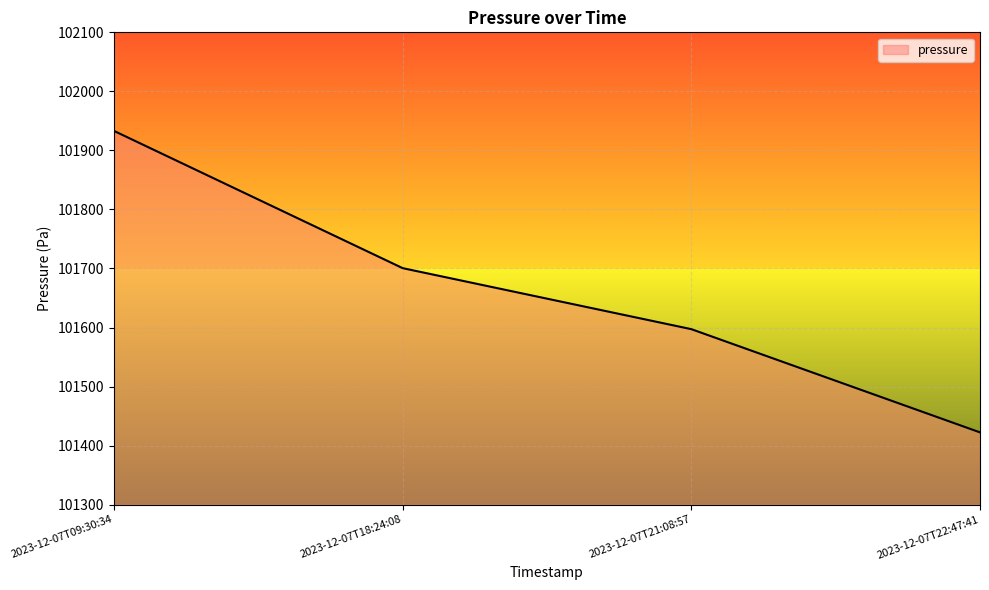

What is the change in value from 2023-12-07T18:24:08 to 2023-12-07T22:47:41?

-278.2